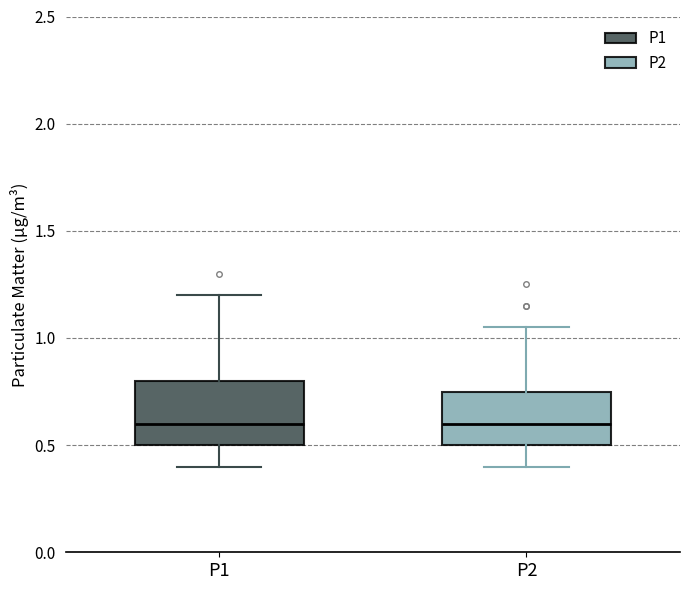

Where does the median line of the box for P1 sit on the y-axis? The values are not printed on the chart, so give them approximately, as read against the axis.

0.60